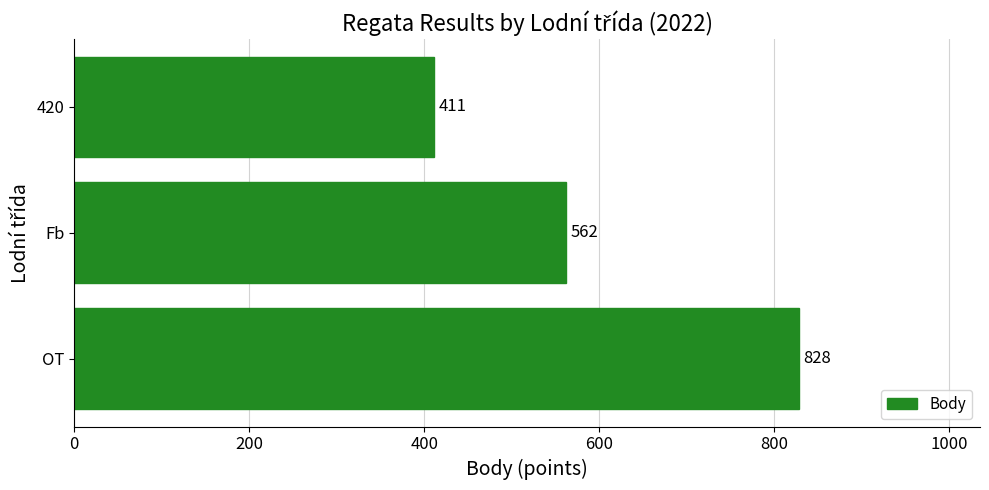

What is the sum of all values?

1801